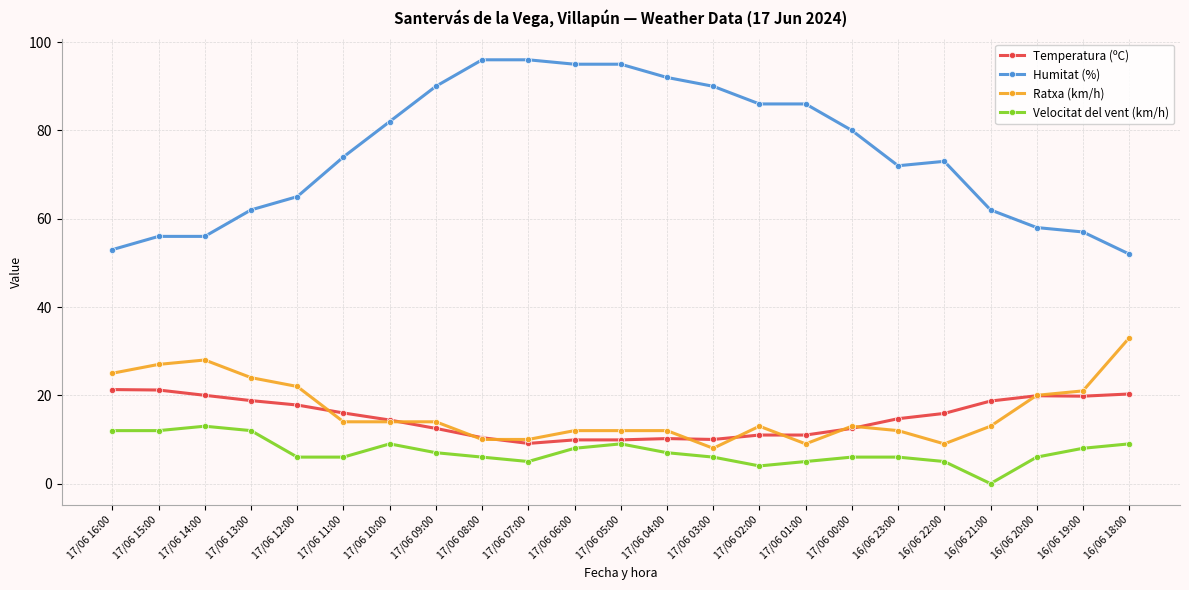

What is the maximum value for Ratxa (km/h)?

33.0